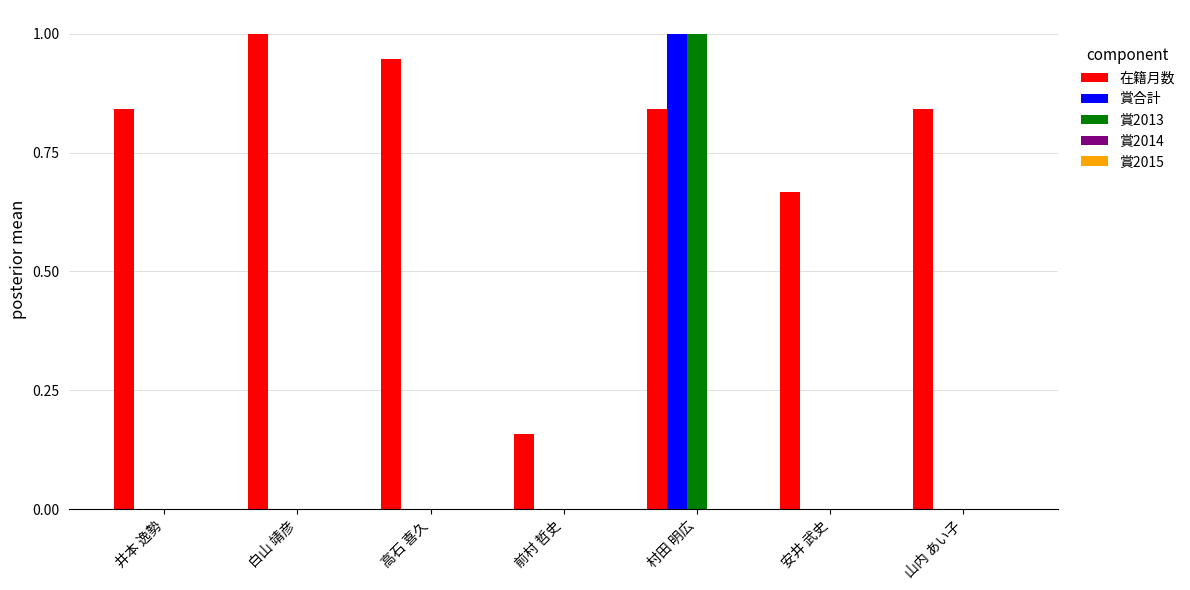

True or false: 在籍月数 has a value of 0.4 at 白山 靖彦.

False